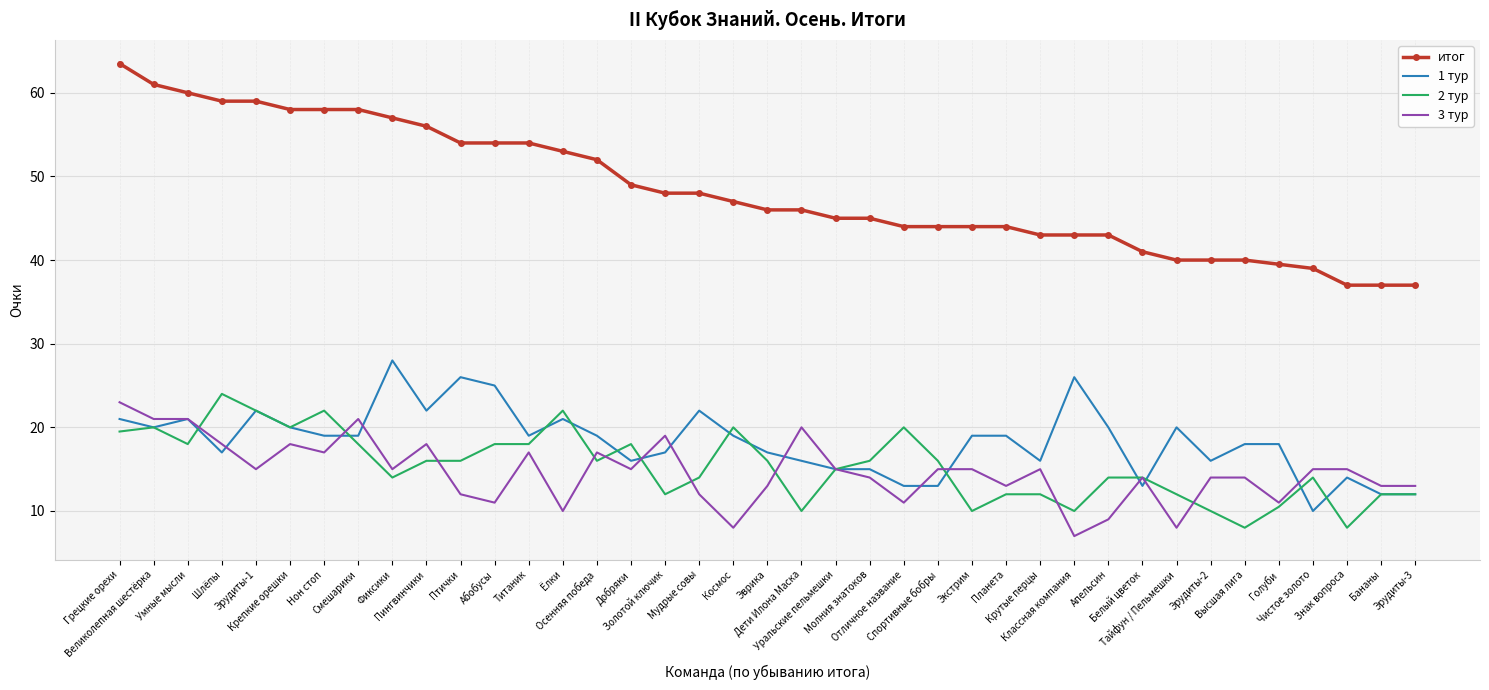

What position from the right is Фиксики?

31